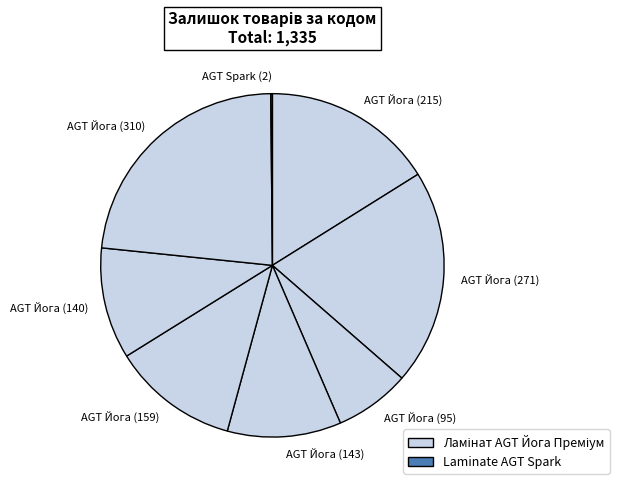

Combined, do AGT Йога (140) and AGT Йога (143) account for over 50%?

No